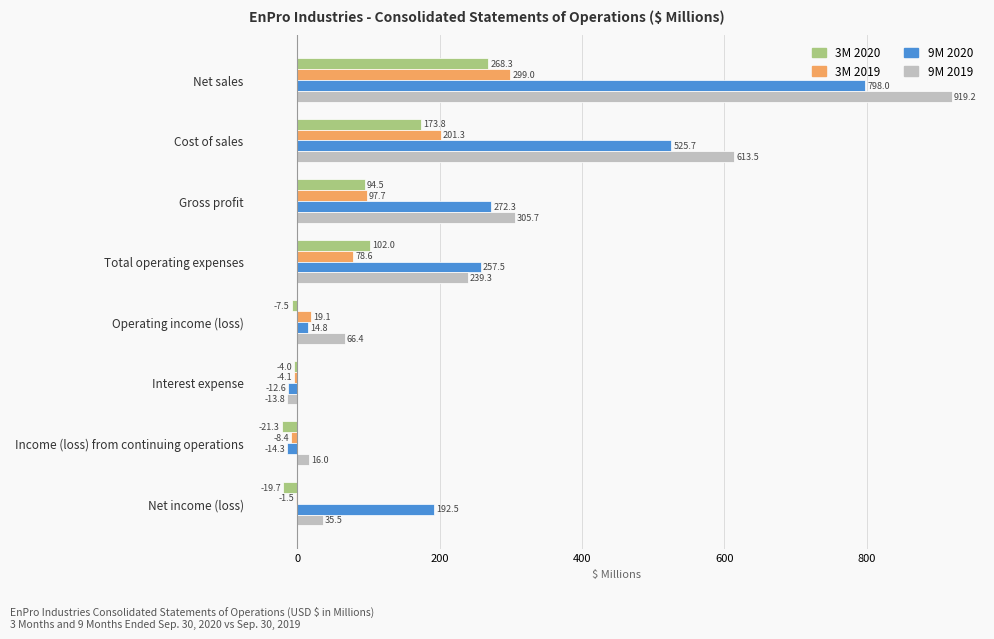

How many values in the 3M 2019 series exceed 78?

4